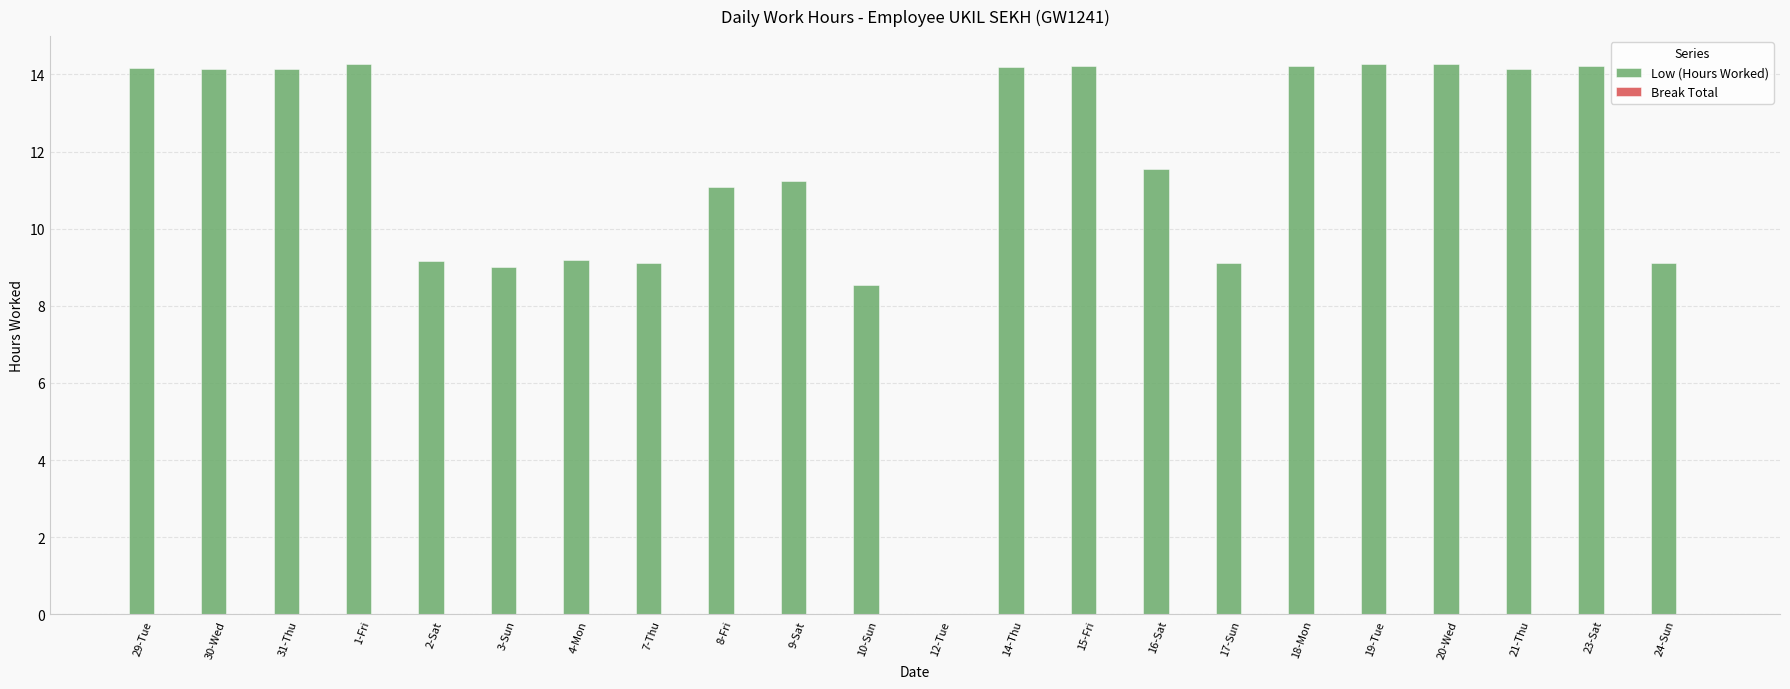

Which has a higher value, 4-Mon or 21-Thu?

21-Thu